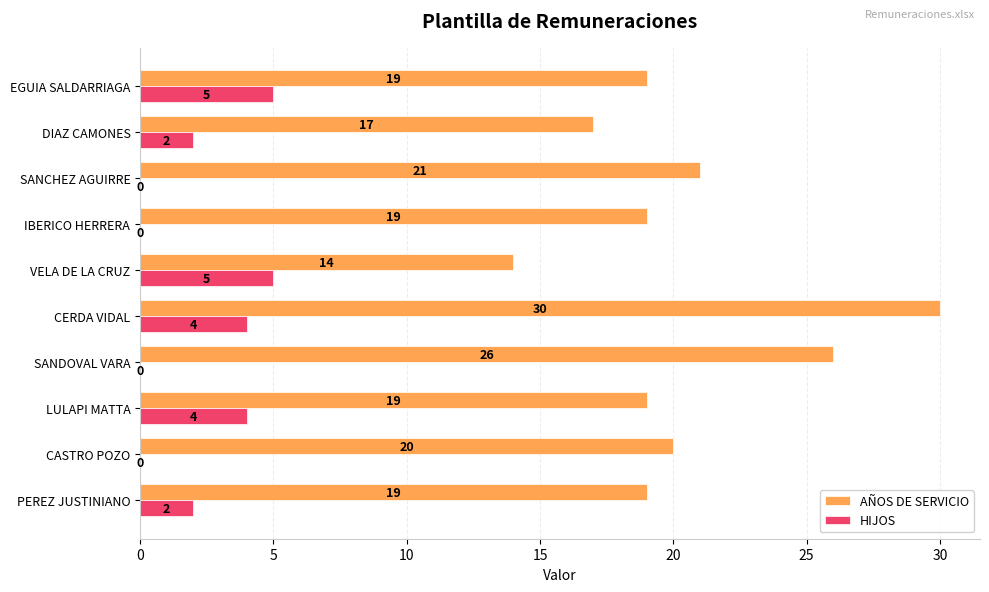

What is the maximum value for AÑOS DE SERVICIO?

30